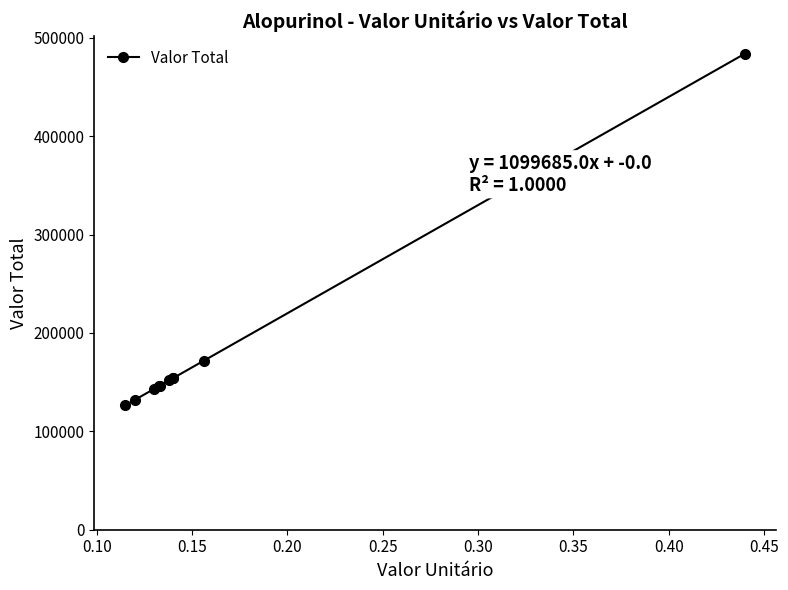

What is the smallest value displayed?

126463.8